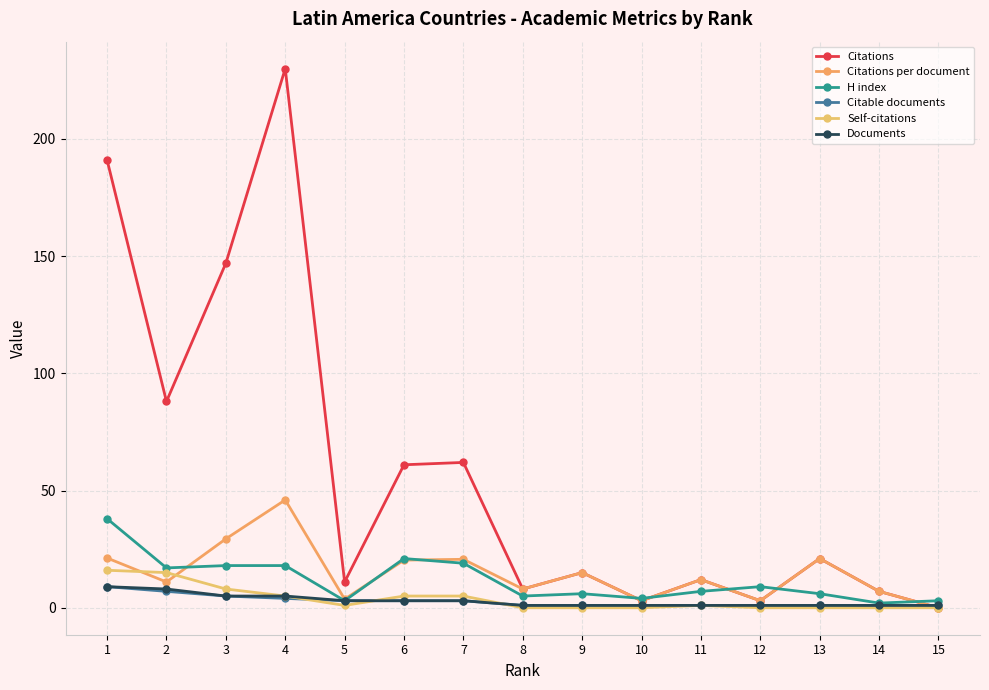

What is the average value of the Citations series?

57.3